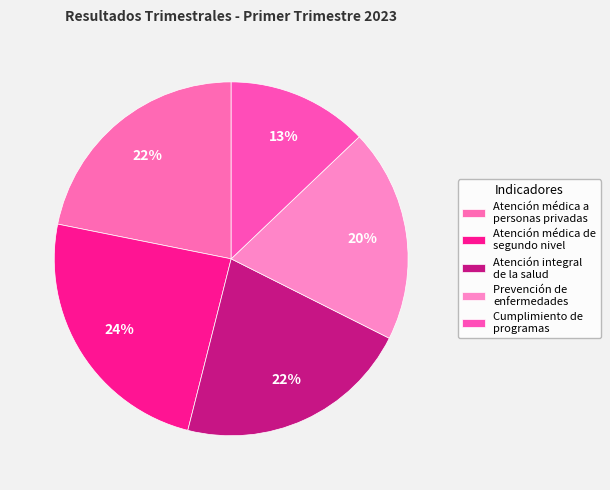

How many segments does this pie chart have?

5